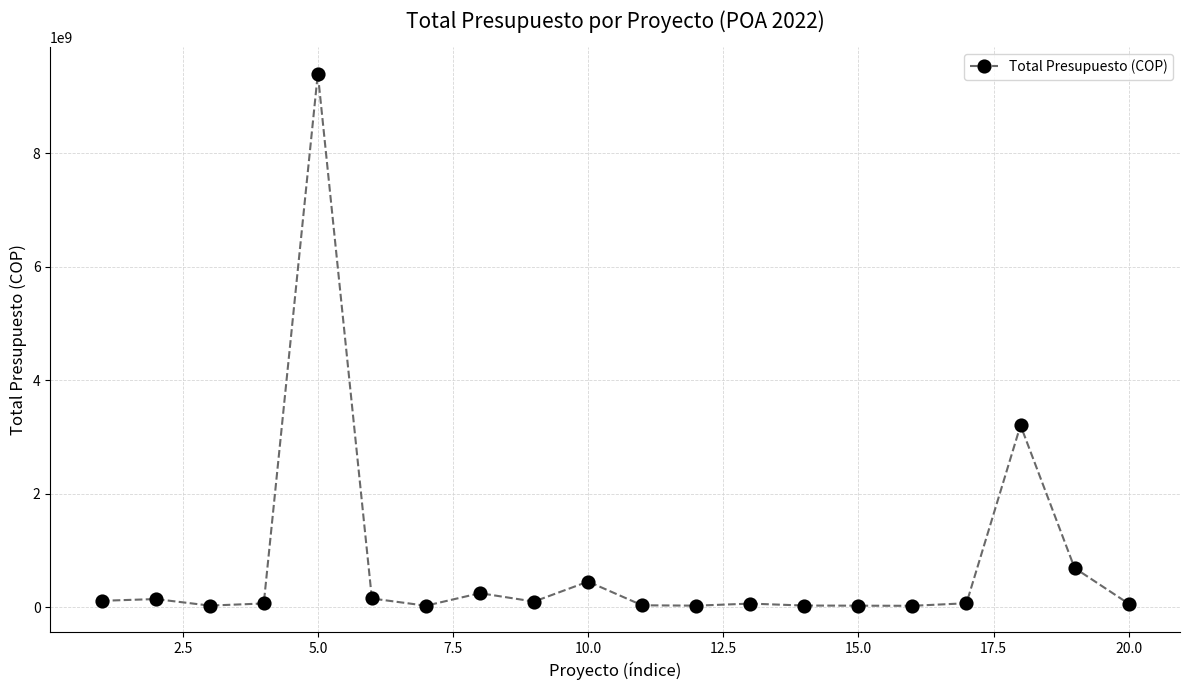

What is the difference between the second highest and minimum values?

3178429508